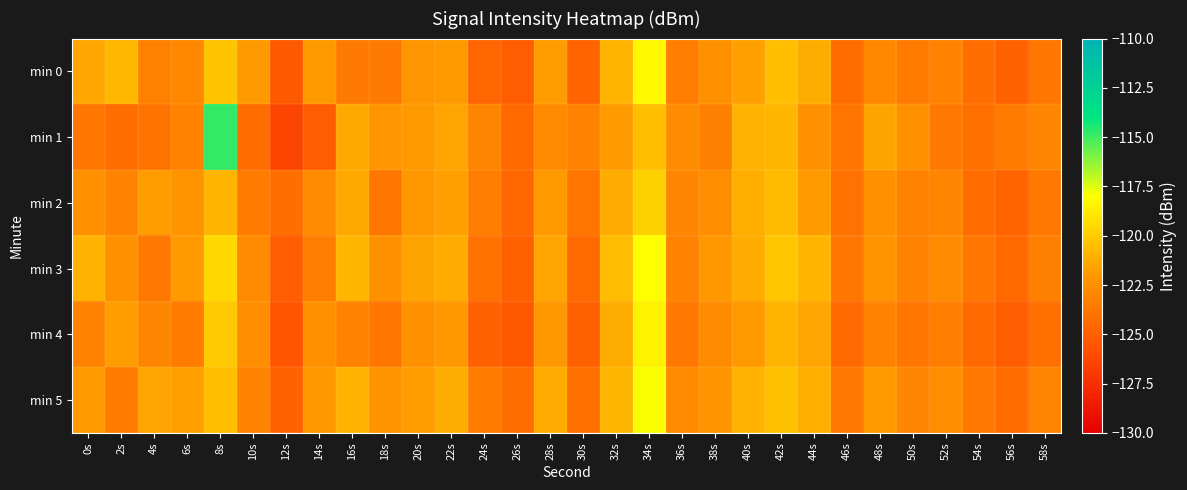

What is the total value across all series at 52s?

-738.5